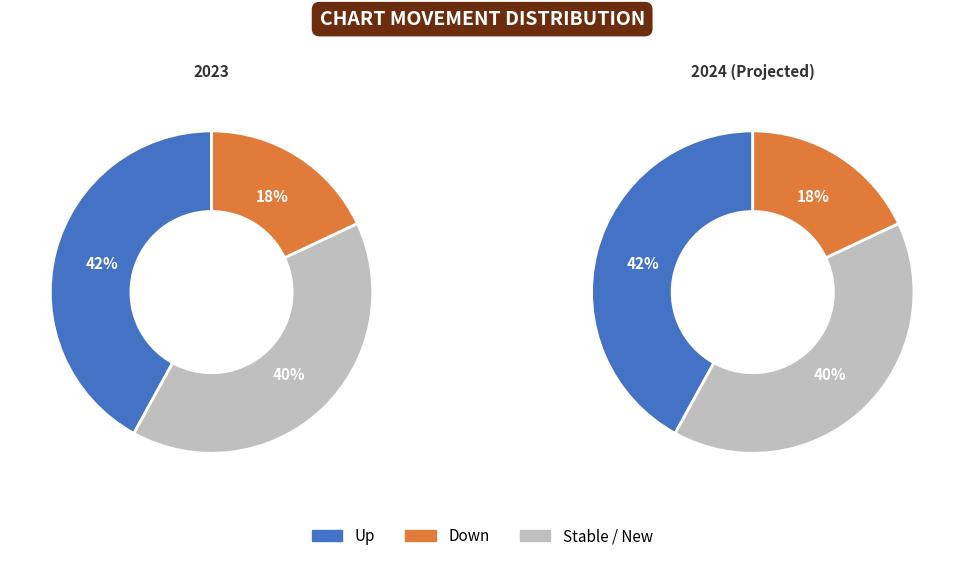

What is the change in value from up to down?

-24